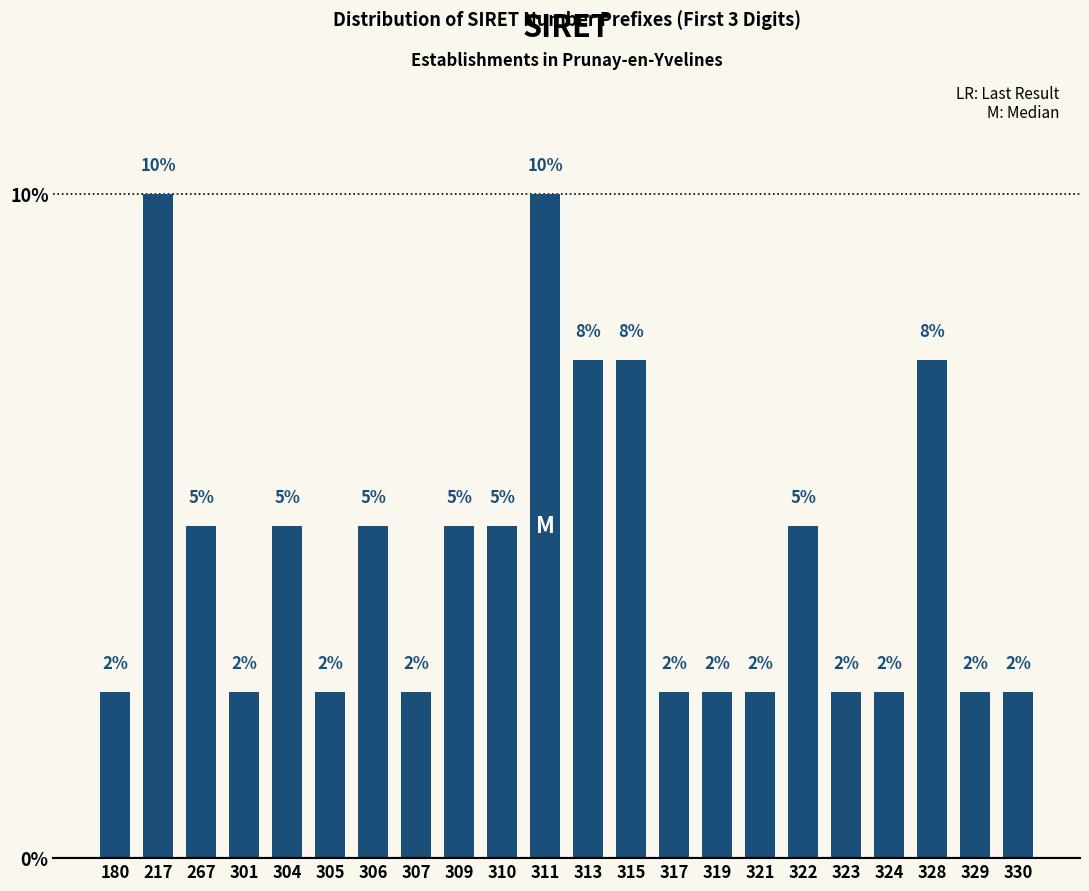

Are the bars horizontal?

No